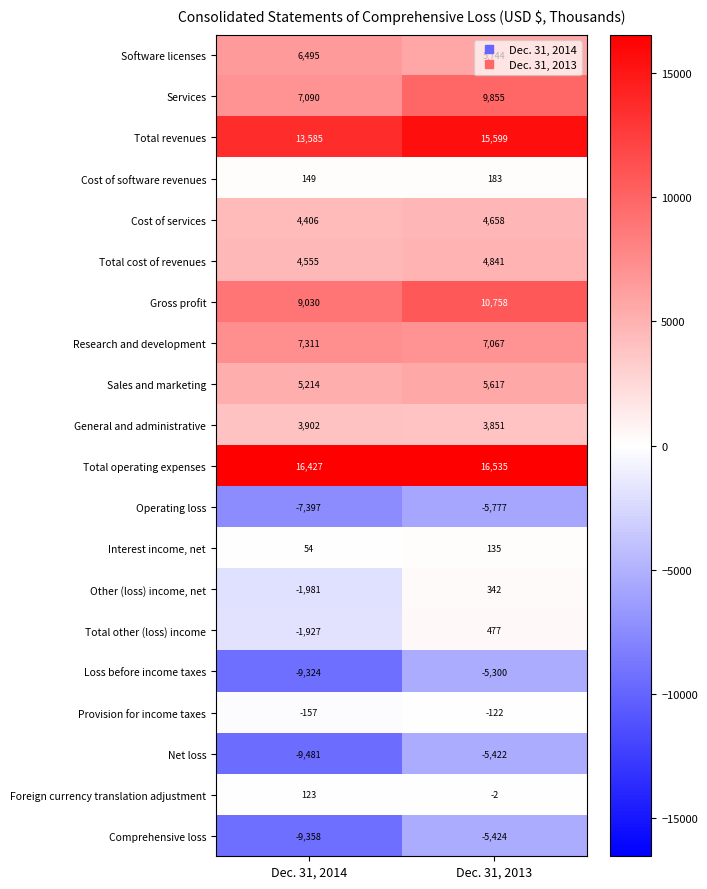

The value of Gross profit at Dec. 31, 2013 is 2213. True or false?

False